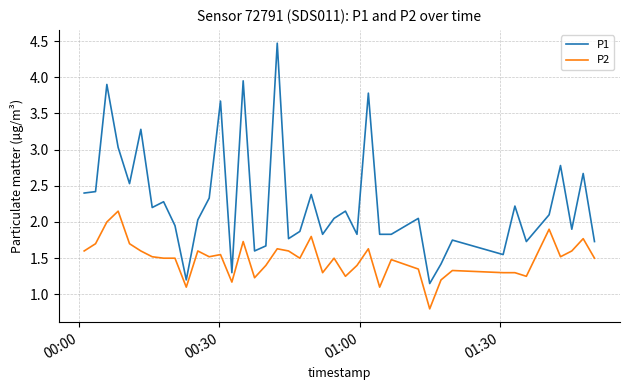

Which series has the largest total across all categories?

P1